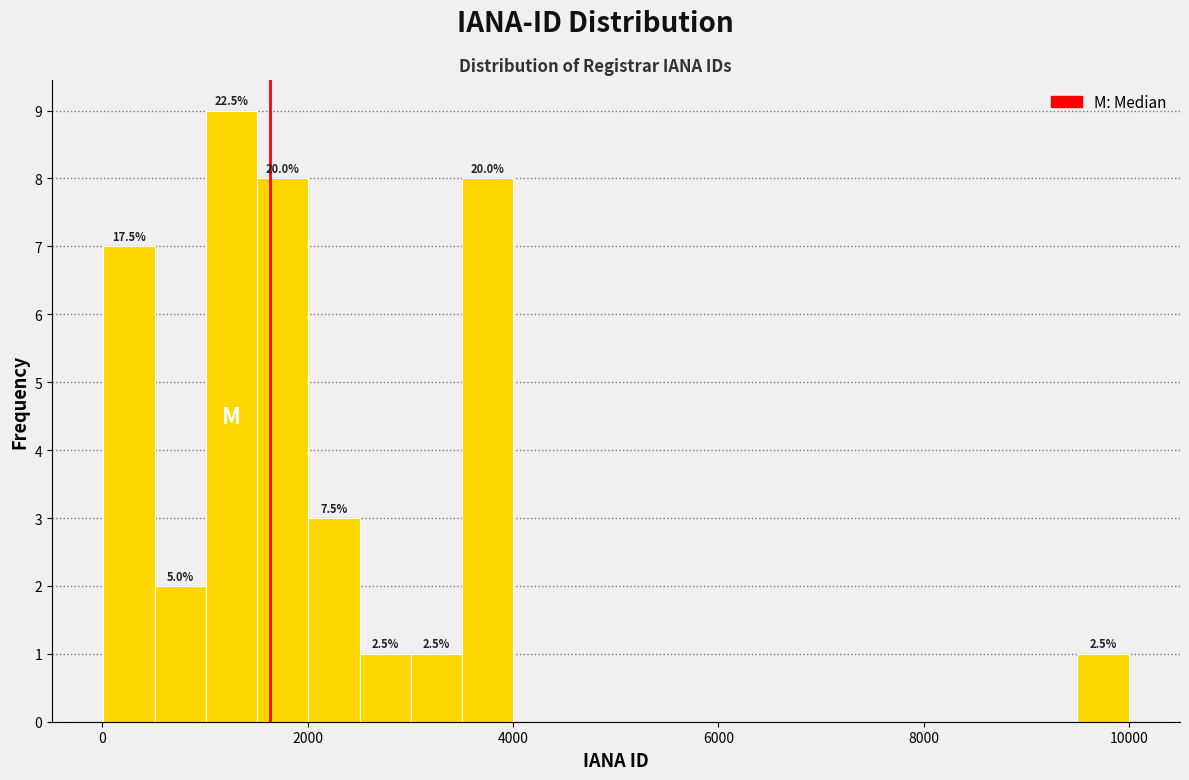

Read against the x-axis, roughly where is the centre of the tallest bar?

1200